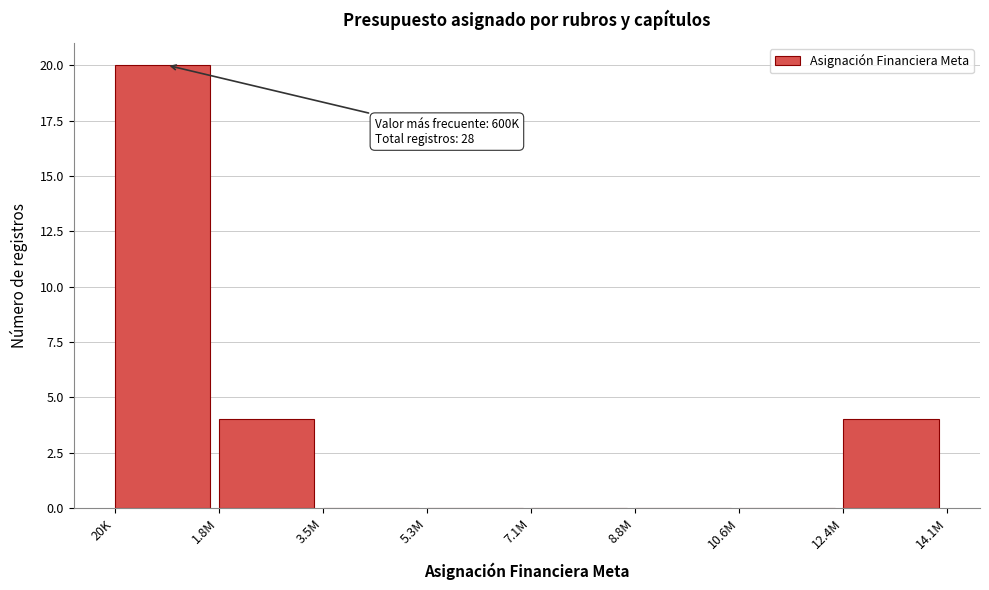

Reading right to left, list all the values displayed in this chart.

12.4M=4	10.6M=0	8.8M=0	7.1M=0	5.3M=0	3.5M=0	1.8M=4	20K=20